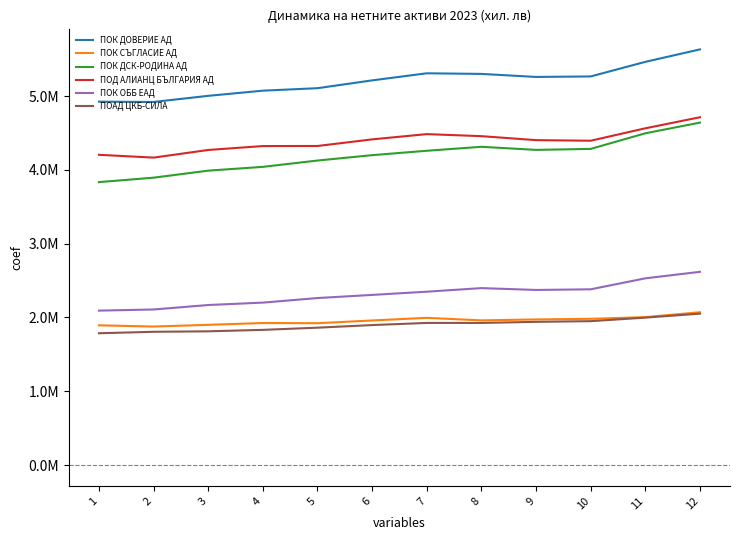

What are all the series names shown in the legend?

ПОК ДОВЕРИЕ АД, ПОК СЪГЛАСИЕ АД, ПОК ДСК-РОДИНА АД, ПОД АЛИАНЦ БЪЛГАРИЯ АД, ПОК ОББ ЕАД, ПОАД ЦКБ-СИЛА